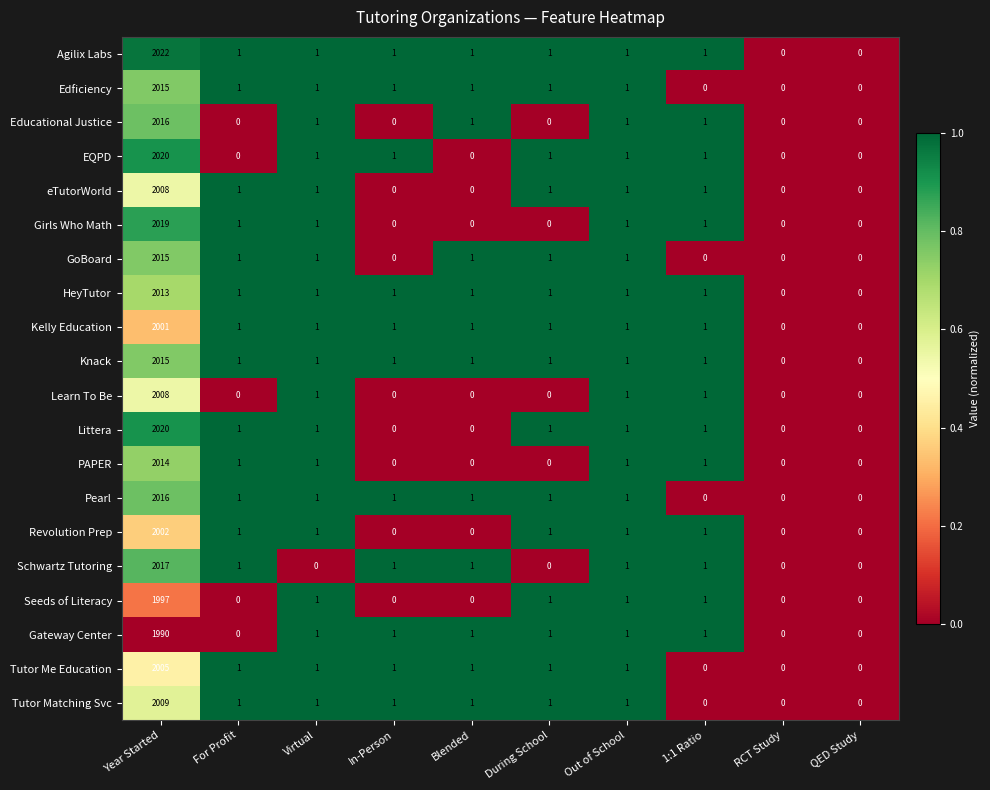

Is the value of Learn To Be at 1:1 Ratio greater than the value of Seeds of Literacy at QED Study?

Yes